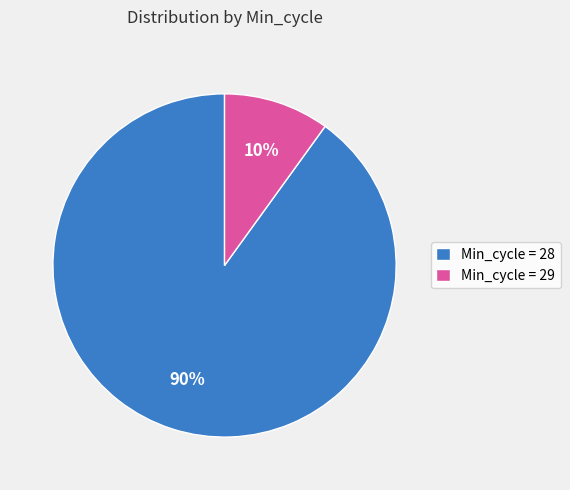

How many segments does this pie chart have?

2